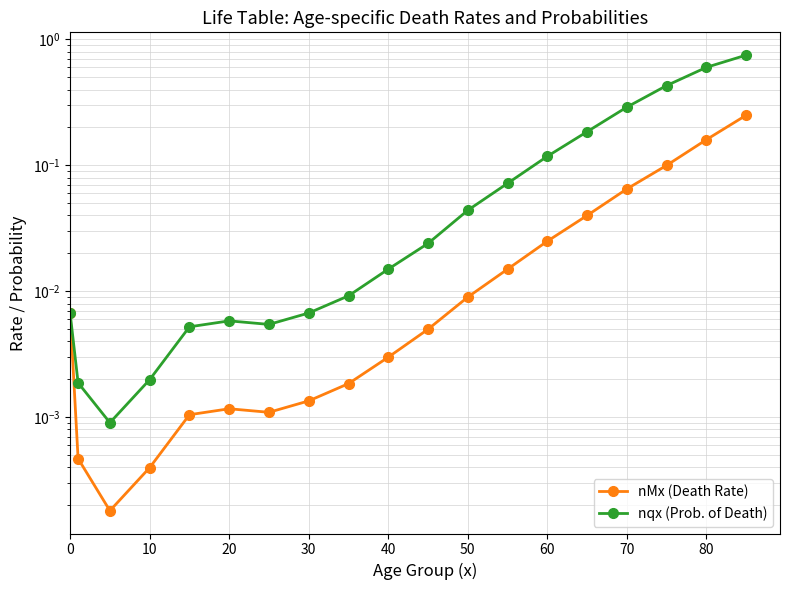

The value of nMx (Death Rate) at 16 is 0.2. True or false?

False